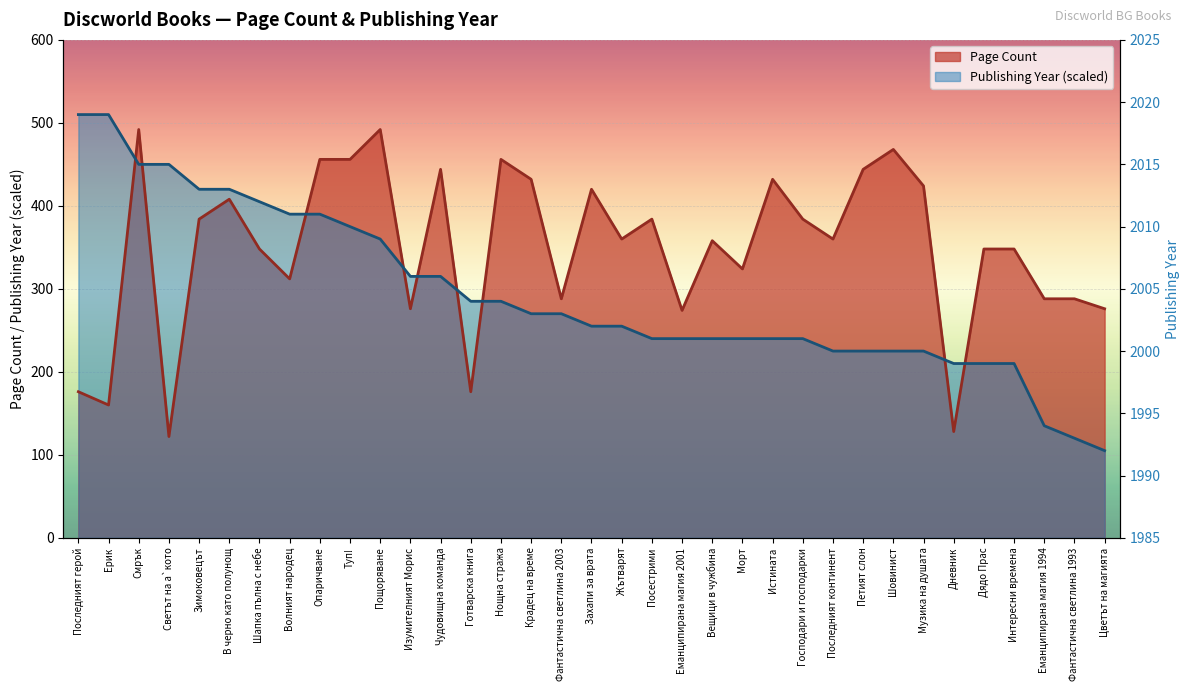

Which has a higher value, Опаричване or Интересни времена?

Опаричване